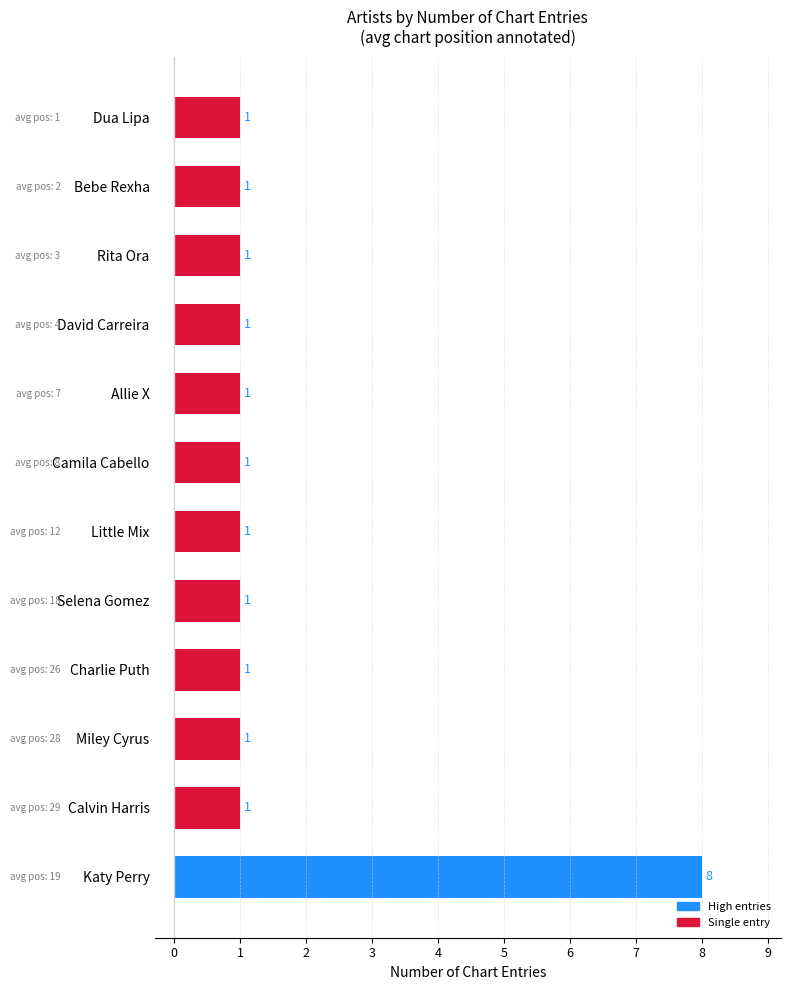

How many values are between 1 and 2?

11